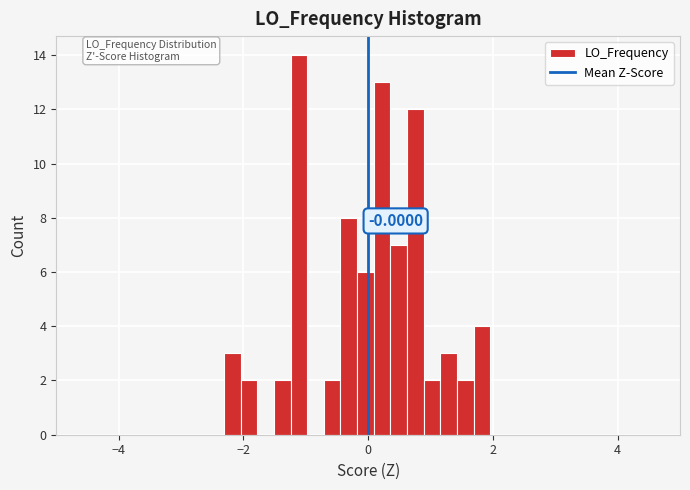

Around what value on the x-axis is the tallest bar? Give the approximate position of its centre, as read against the axis.

-1.2